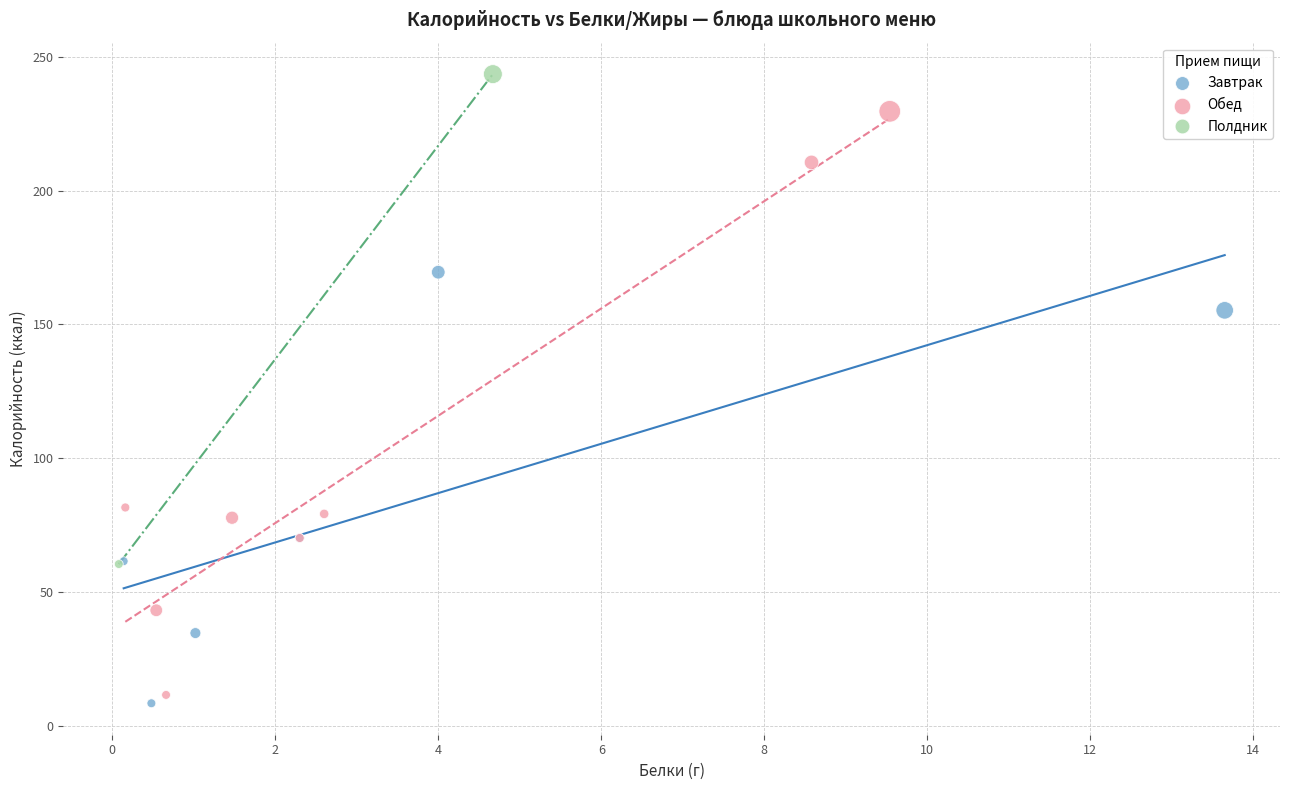

Which series contains the highest Y value?

Полдник